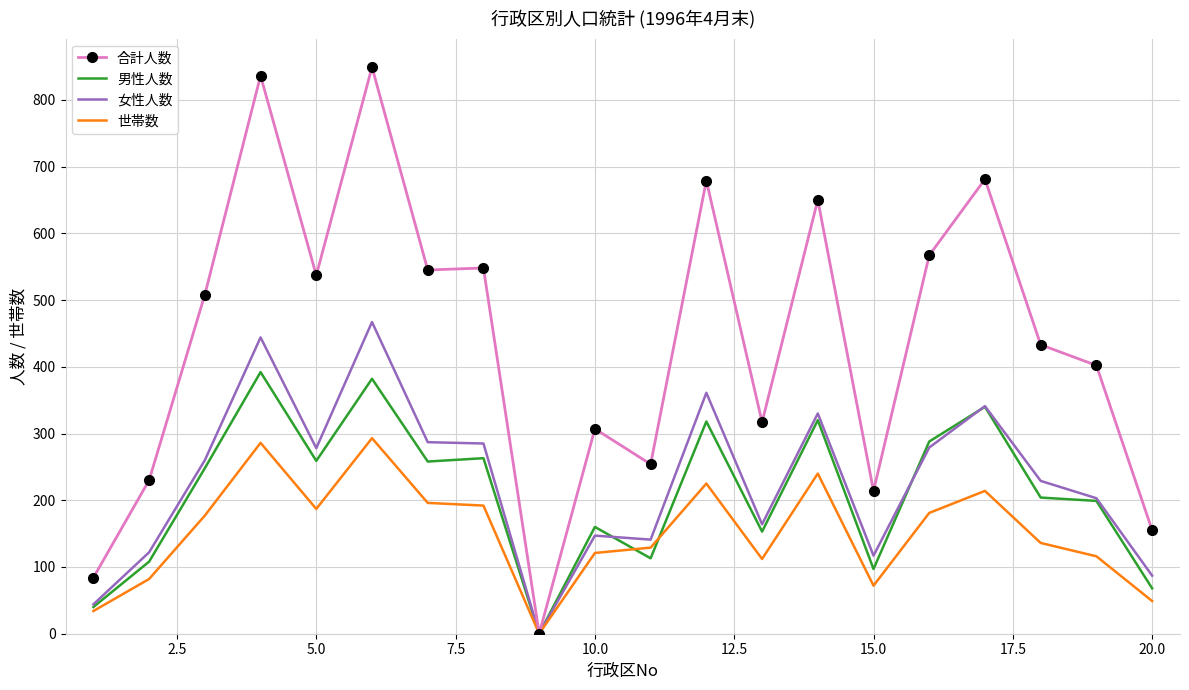

List the series in order of their peak value, highest first.

合計人数, 女性人数, 男性人数, 世帯数